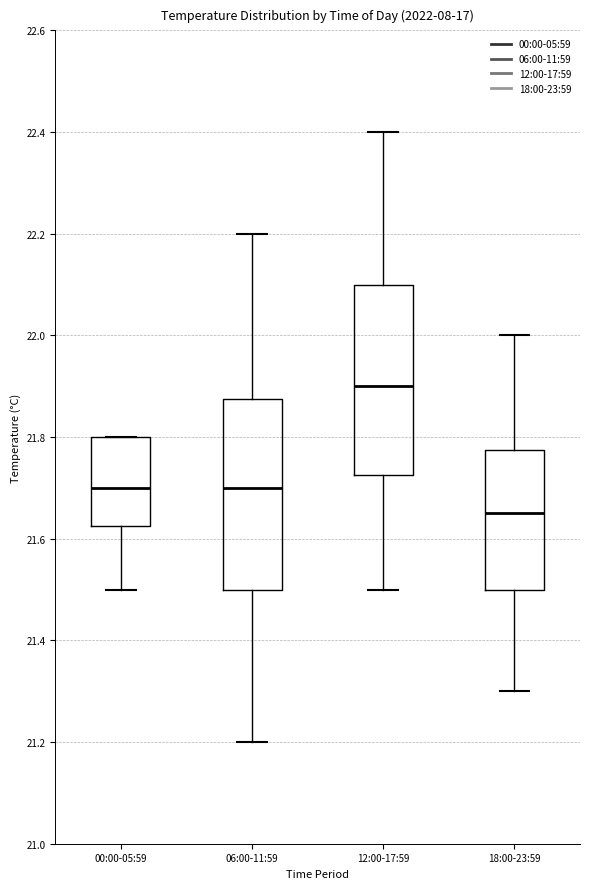

Where does the median line of the box for 00:00-05:59 sit on the y-axis? The values are not printed on the chart, so give them approximately, as read against the axis.

21.70